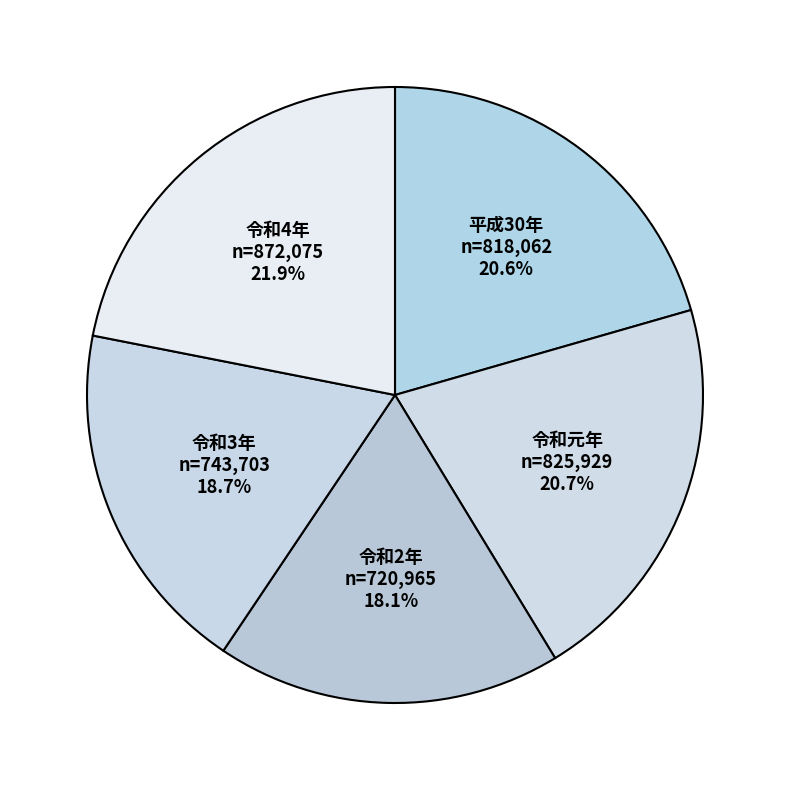

The 令和2年 slice represents 24% of the pie. True or false?

False